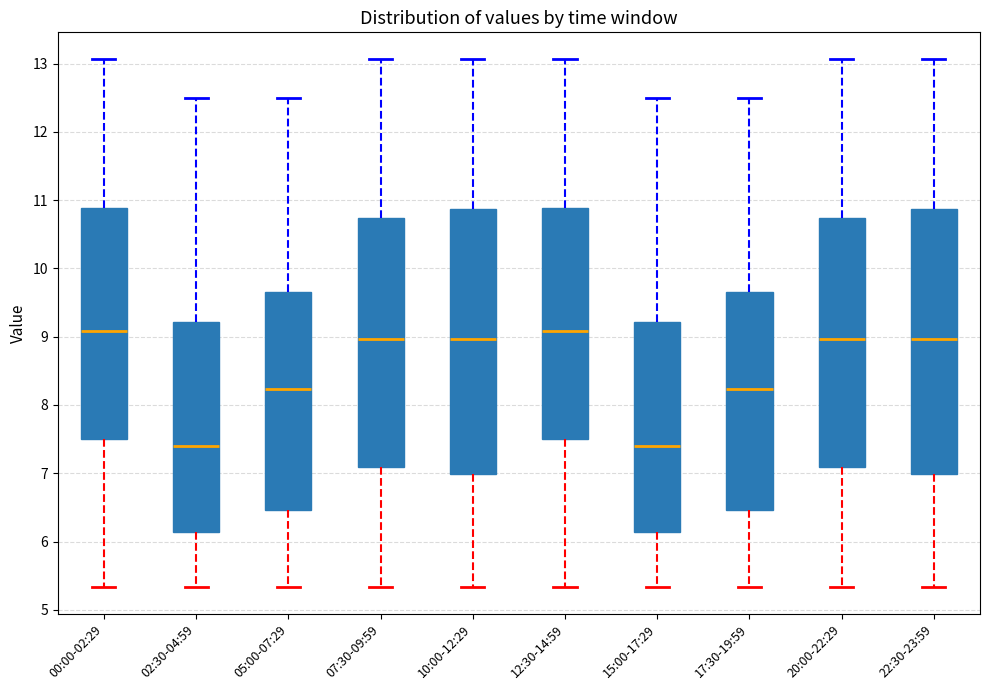

Reading left to right, transcribe this box plot: for each box, give where its median line is, the range the box spans, and where its two whiskers end, as read against the y-axis. The values are not printed on the chart, so give them approximately, as read against the axis.

00:00-02:29: median 9.1, box 7.5 to 10.9, whiskers 5.3 to 13.1
02:30-04:59: median 7.4, box 6.1 to 9.2, whiskers 5.3 to 12.5
05:00-07:29: median 8.2, box 6.5 to 9.7, whiskers 5.3 to 12.5
07:30-09:59: median 9.0, box 7.1 to 10.7, whiskers 5.3 to 13.1
10:00-12:29: median 9.0, box 7.0 to 10.9, whiskers 5.3 to 13.1
12:30-14:59: median 9.1, box 7.5 to 10.9, whiskers 5.3 to 13.1
15:00-17:29: median 7.4, box 6.1 to 9.2, whiskers 5.3 to 12.5
17:30-19:59: median 8.2, box 6.5 to 9.7, whiskers 5.3 to 12.5
20:00-22:29: median 9.0, box 7.1 to 10.7, whiskers 5.3 to 13.1
22:30-23:59: median 9.0, box 7.0 to 10.9, whiskers 5.3 to 13.1